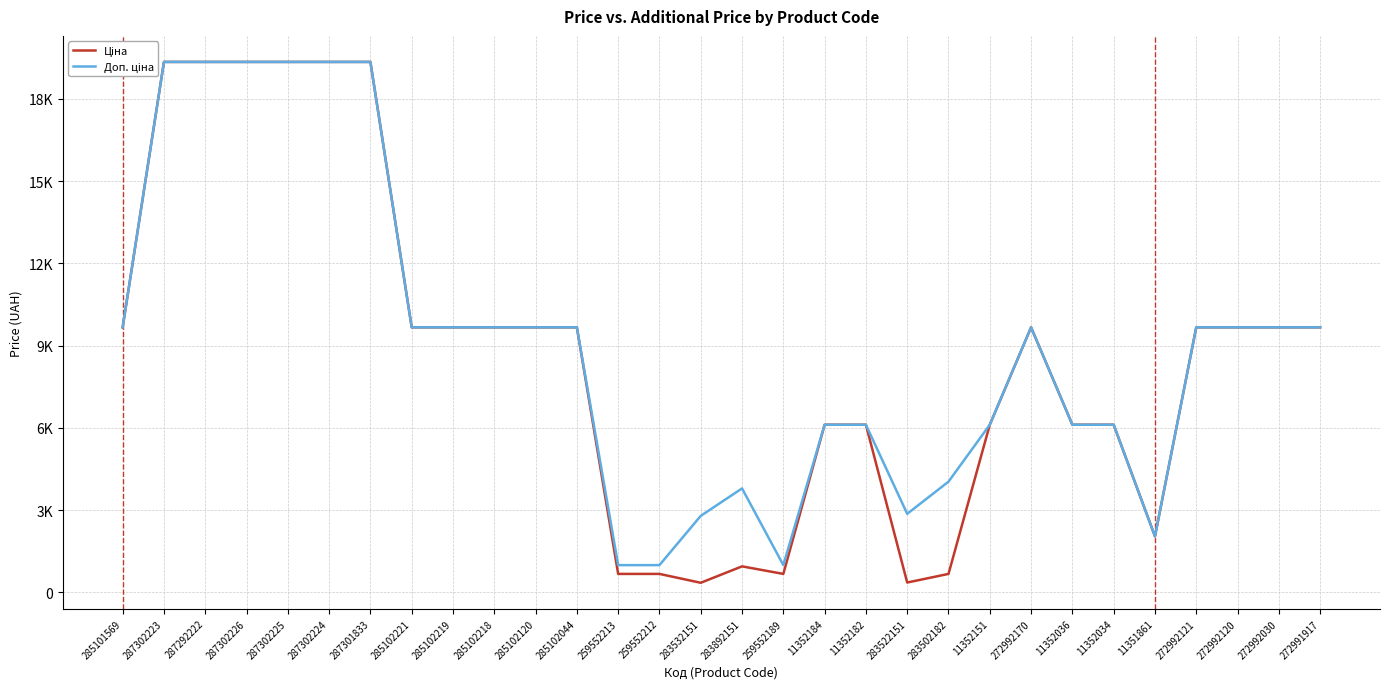

Rank the series by their average value, from highest to lowest.

Доп. ціна, Ціна